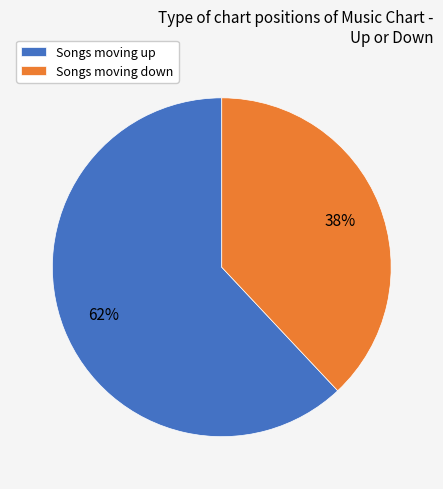

To the nearest percent, what is the average slice percentage?

50%